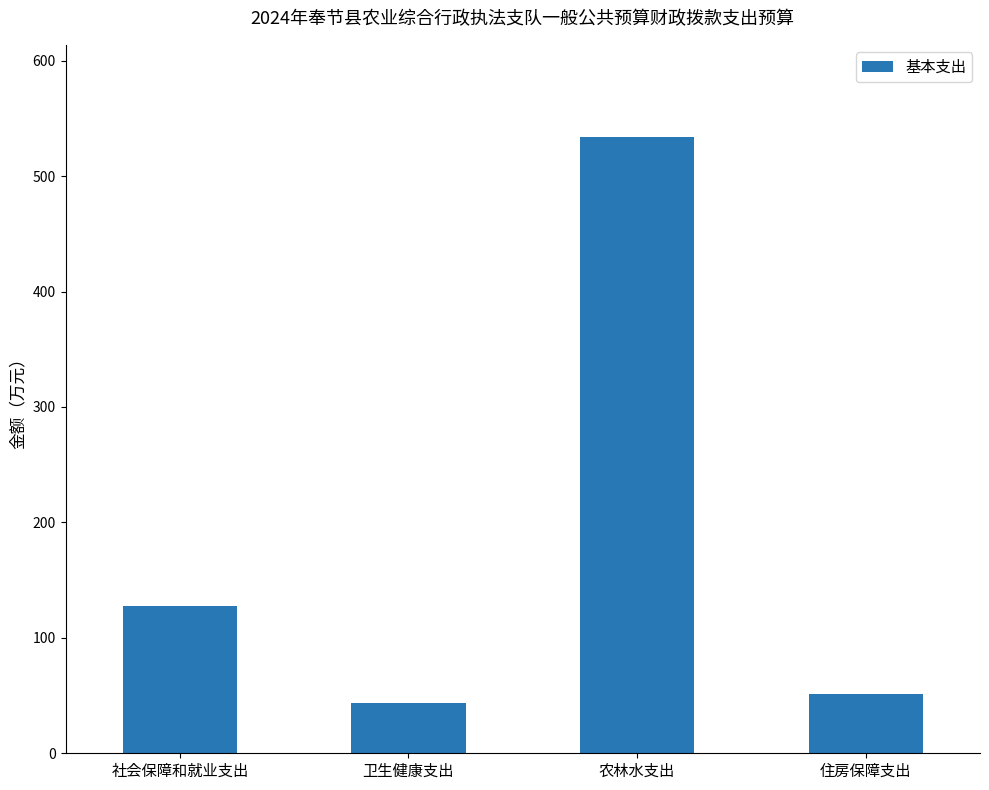

Which category has the lowest value across all series?

卫生健康支出